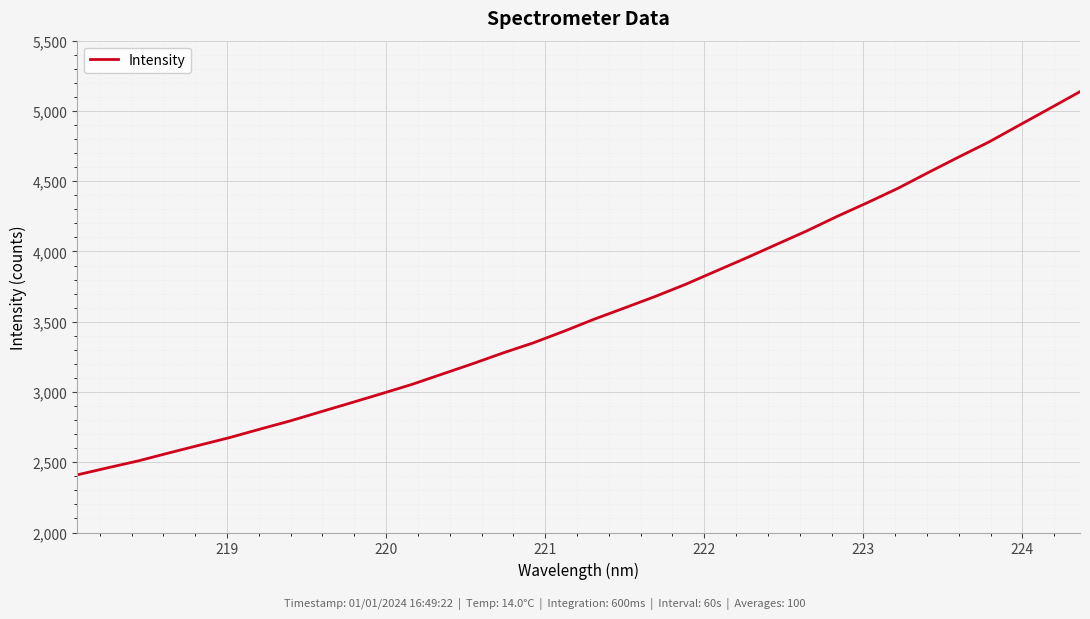

What is the difference between the maximum and minimum values?

2726.8